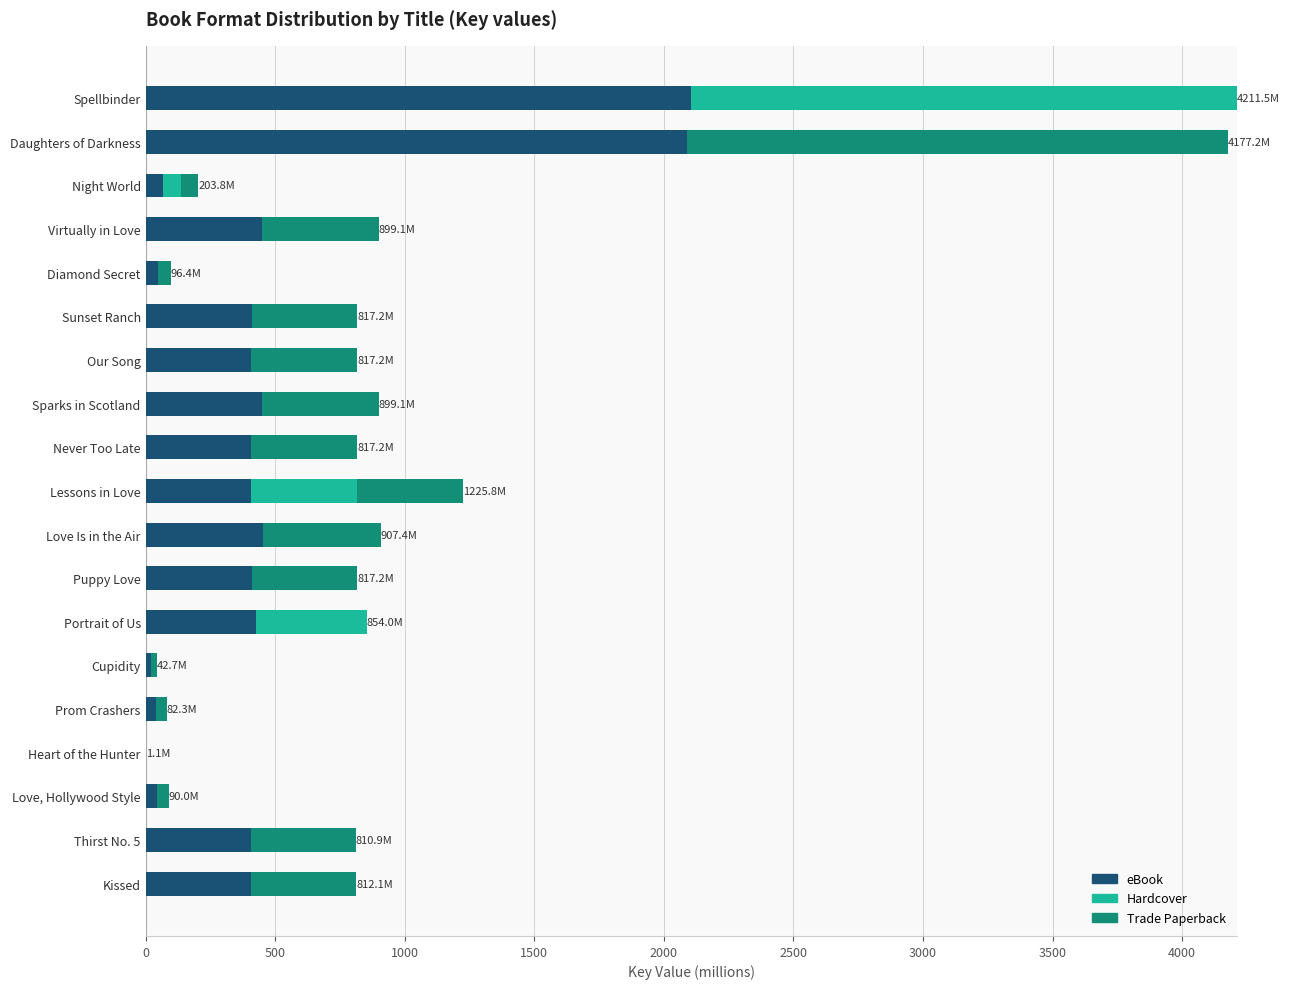

What is the maximum value for eBook?

2105.7